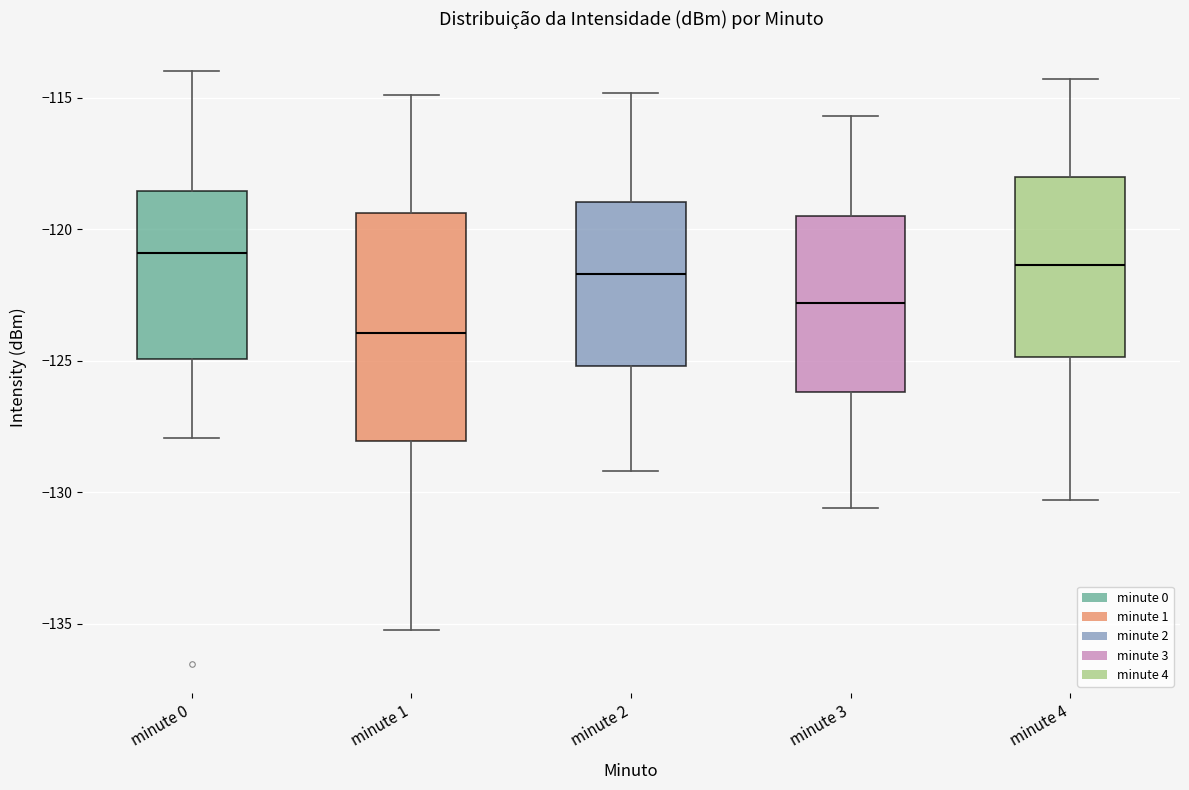

Which box is the tallest, from its lower edge to its upper edge?

minute 1